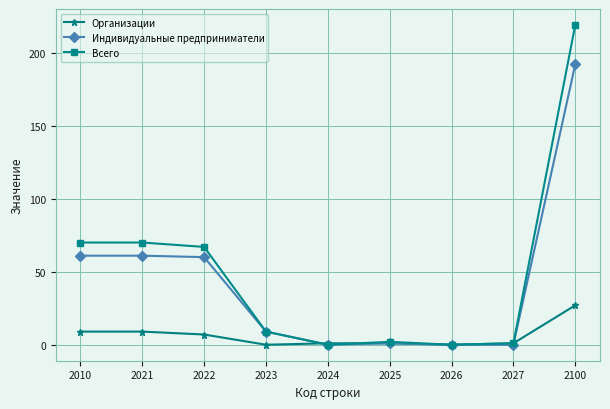

Where does the Индивидуальные предприниматели series first go above 9?

2010